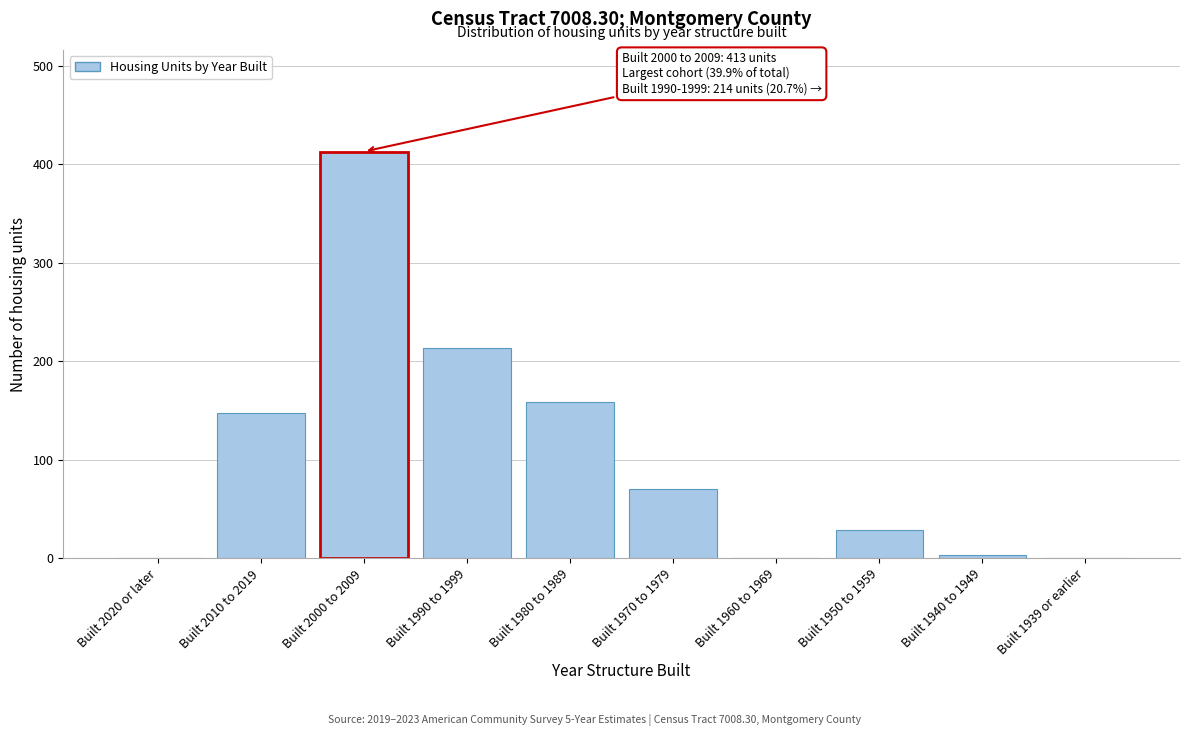

Reading right to left, extract all data points from this chart.

Built 1939 or earlier=0	Built 1940 to 1949=3	Built 1950 to 1959=29	Built 1960 to 1969=0	Built 1970 to 1979=70	Built 1980 to 1989=159	Built 1990 to 1999=214	Built 2000 to 2009=413	Built 2010 to 2019=148	Built 2020 or later=0